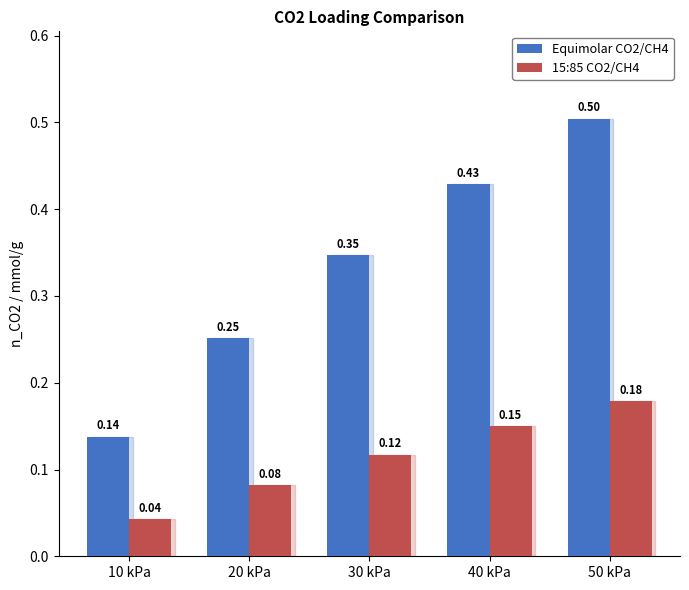

Rank the categories by Equimolar CO2/CH4 value from lowest to highest.

10 kPa, 20 kPa, 30 kPa, 40 kPa, 50 kPa